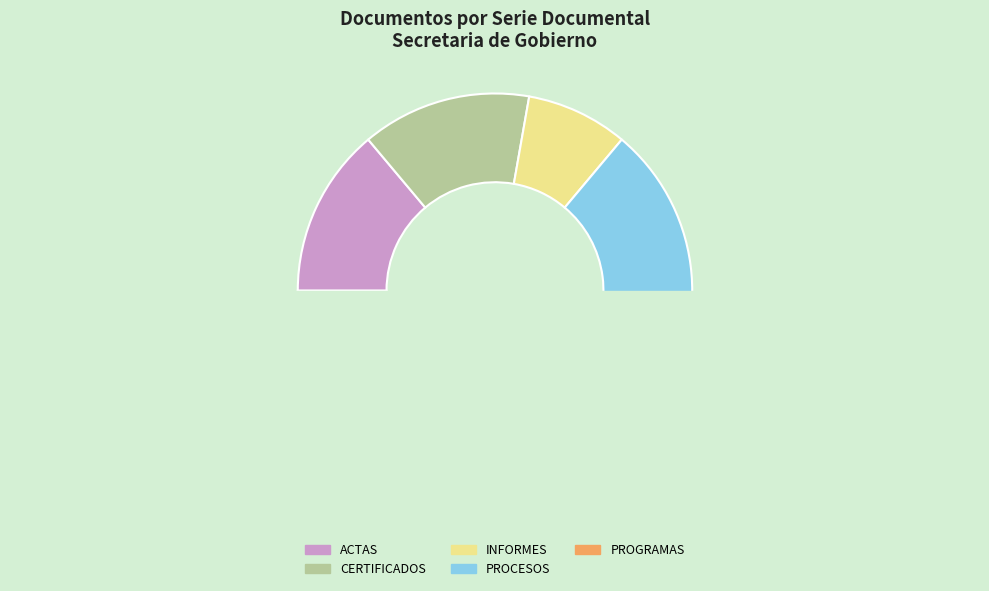

Which category has the smallest portion of the pie?

INFORMES